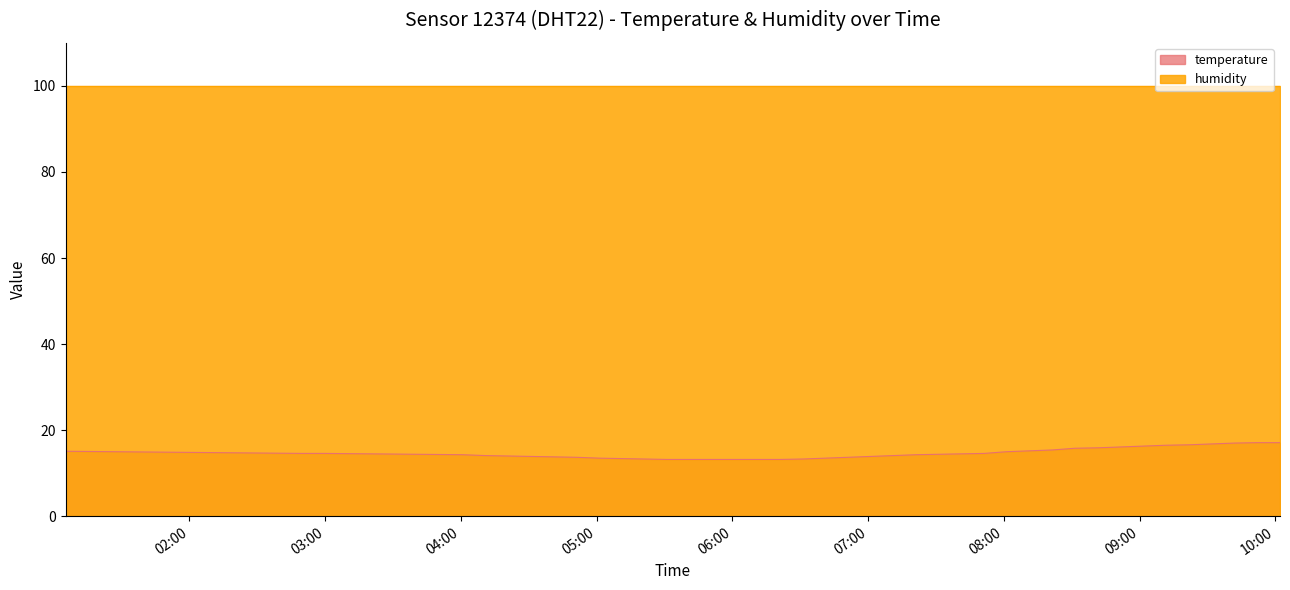

Where does the data first go above 14?

02:00